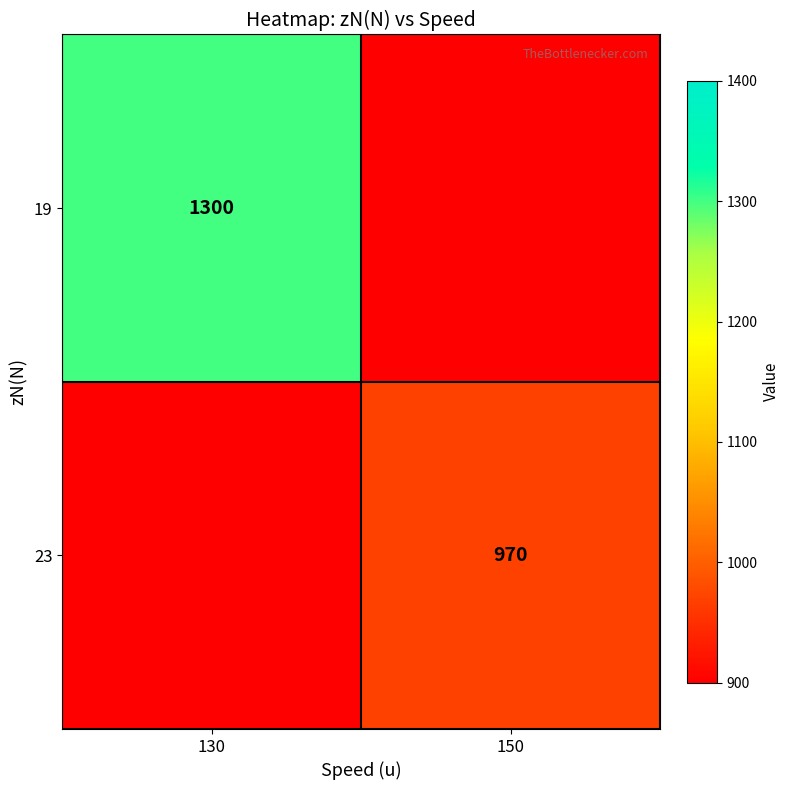

The 19 series shows 2268 at 130. True or false?

False